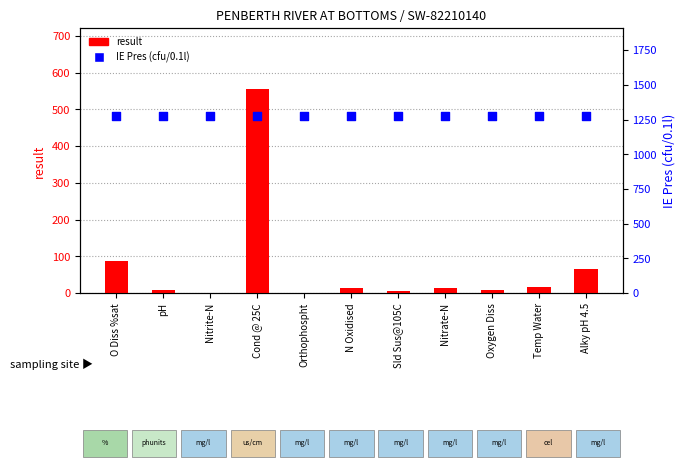

Is the value of IE Pres (cfu/0.1l) at Nitrite-N greater than the value of result at Alky pH 4.5?

Yes